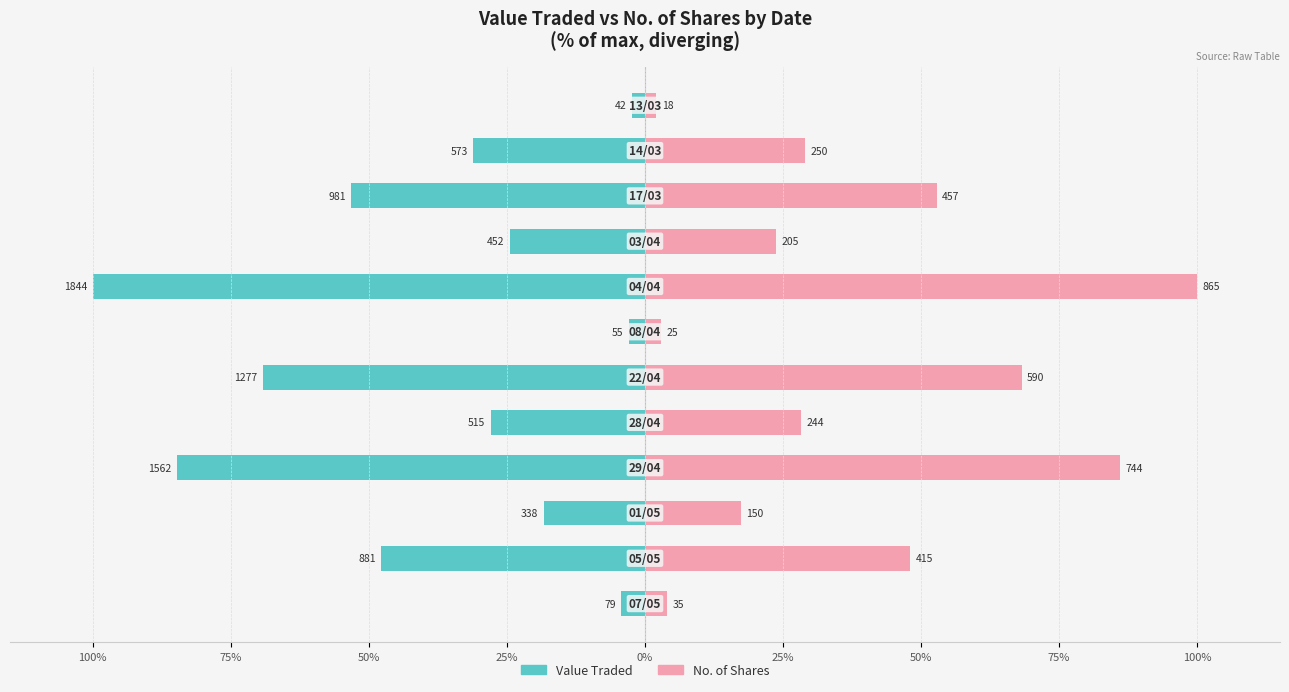

Is it true that Value Traded equals -7.1 at 50%?

False